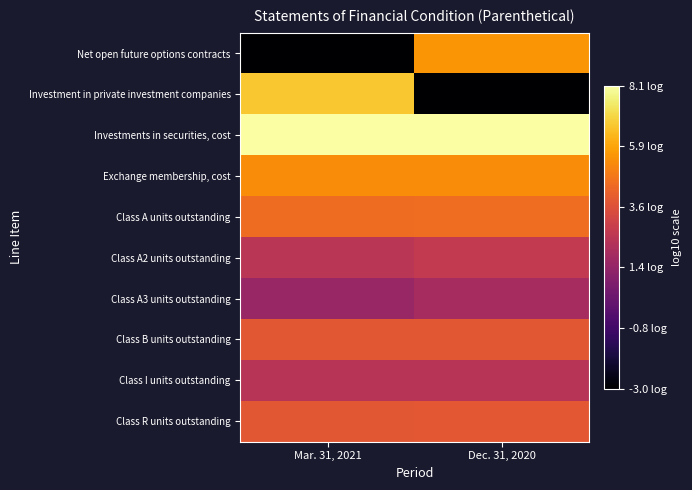

Which label corresponds to the largest value in the chart?

Dec. 31, 2020